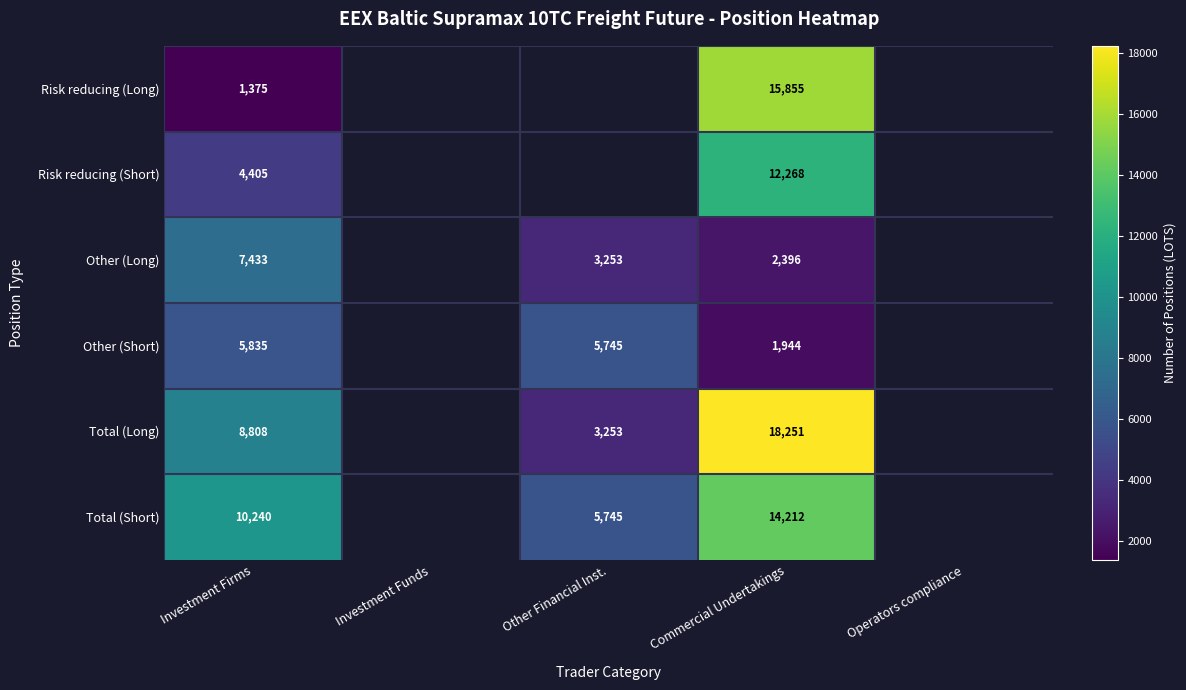

What is the minimum value shown in the chart?

1375.0